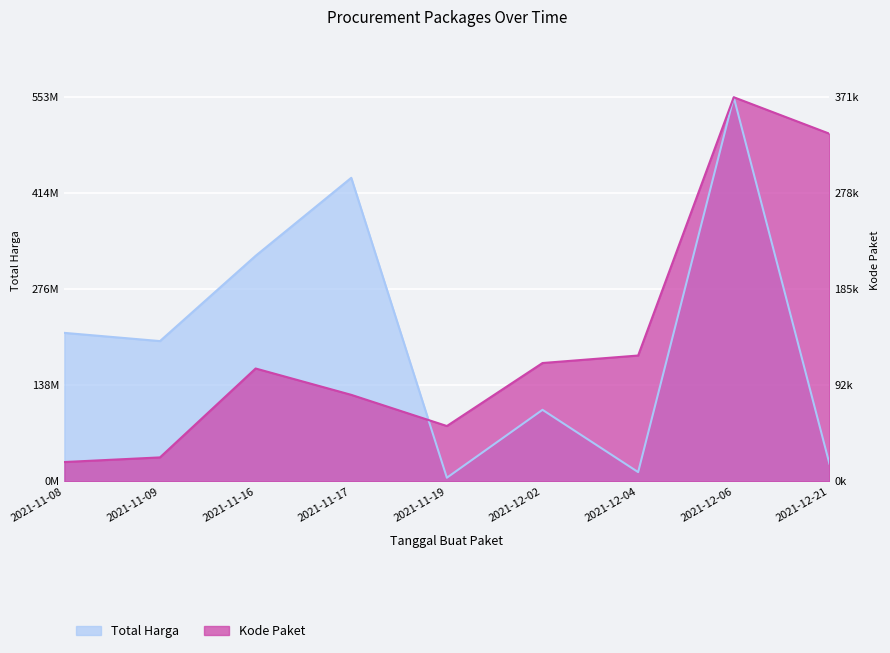

What is the difference between the highest and lowest values at 2021-11-19?

0.1